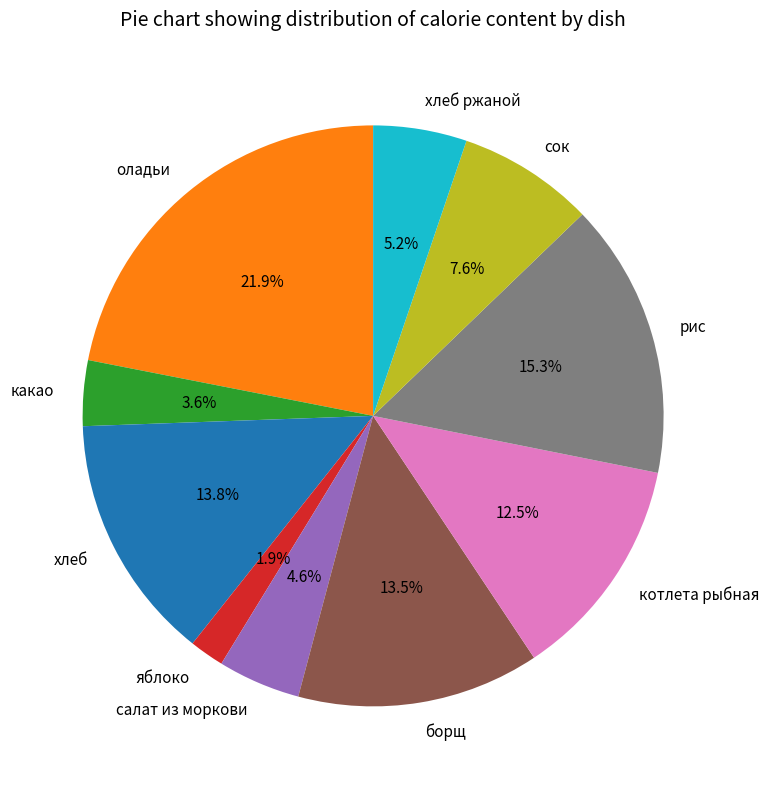

Approximately how many times larger is the value at салат из моркови compared to котлета рыбная?

0.4